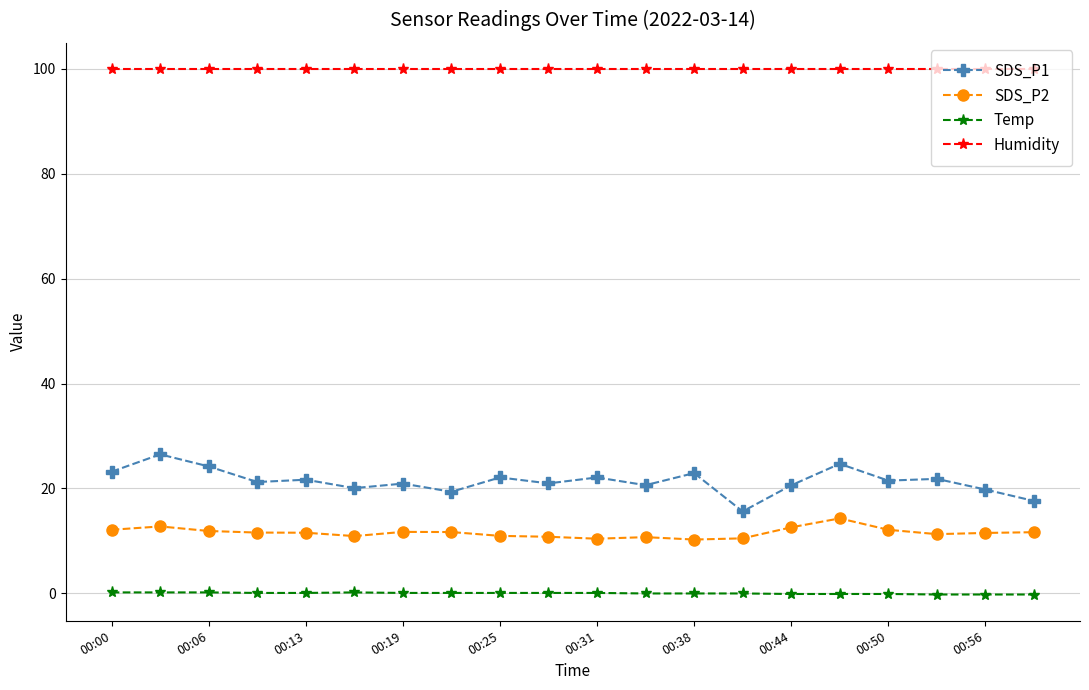

Which series has the largest range (max minus min)?

SDS_P1